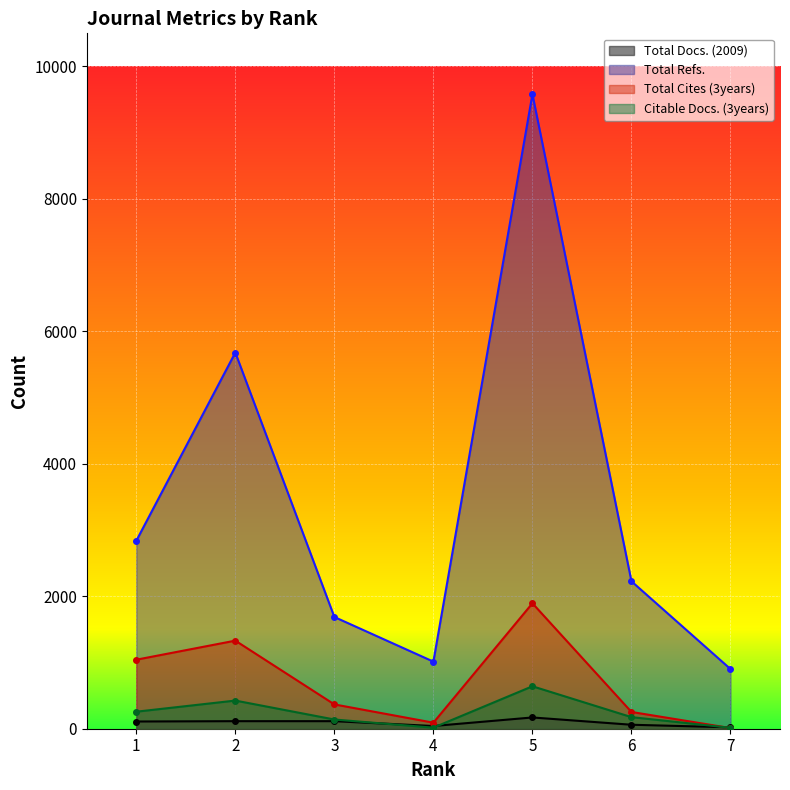

What is the sum of all Total Refs. values?

23926